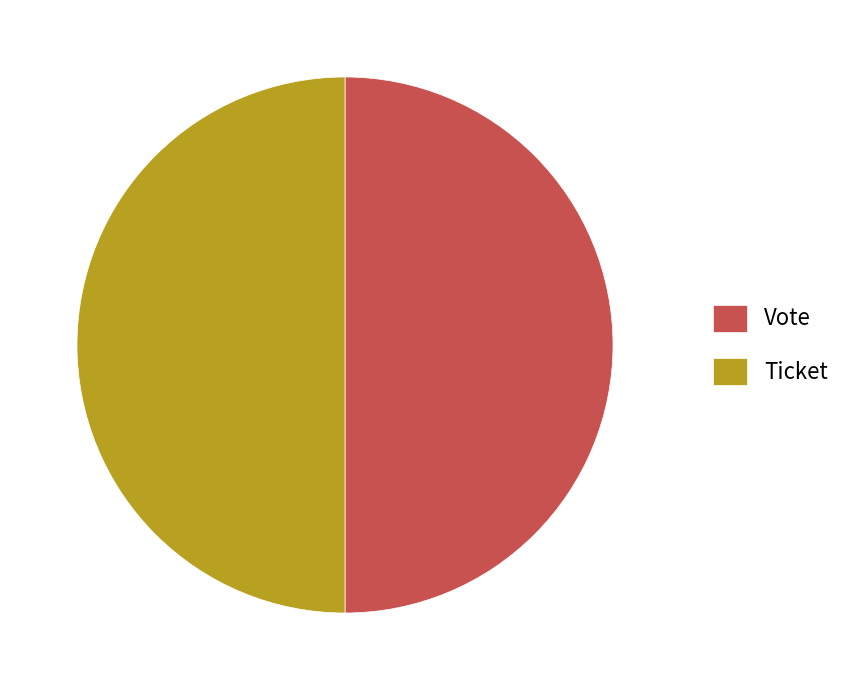

Do Ticket and Vote together represent more than half of the pie?

Yes